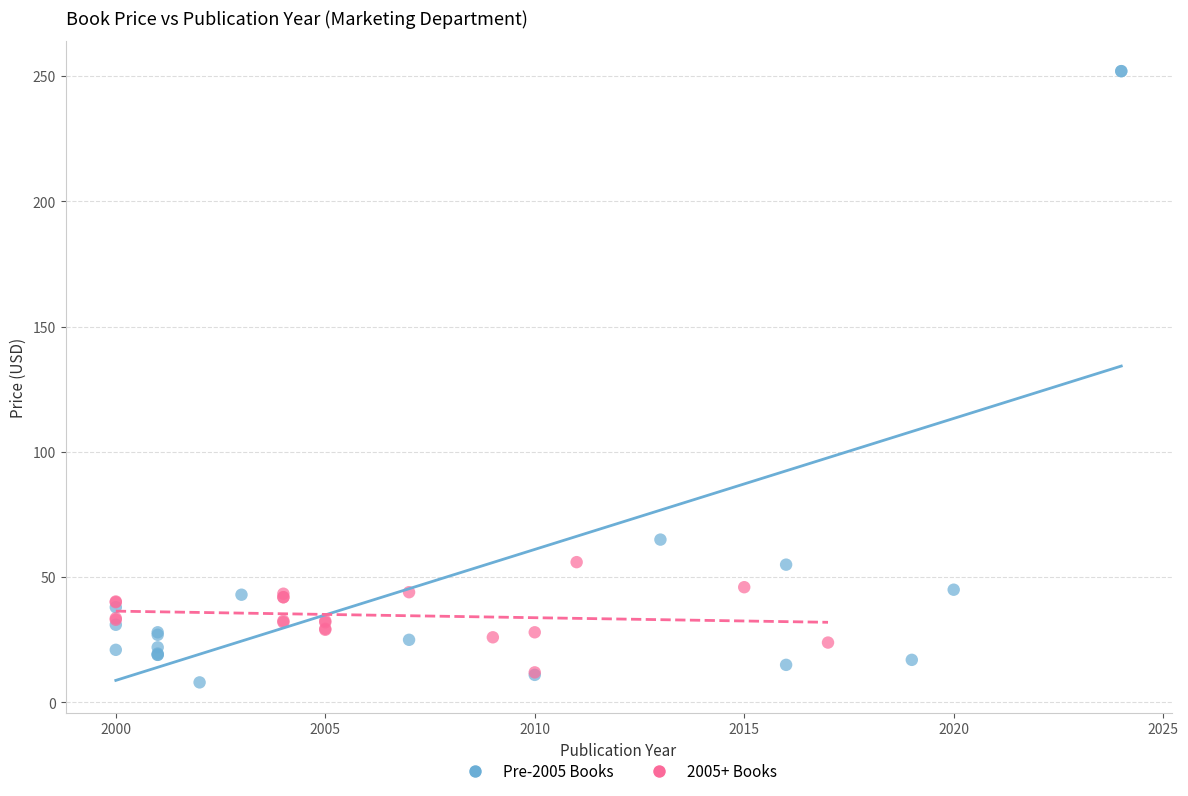

Which series has the largest Y range (max minus min)?

Pre-2005 Books